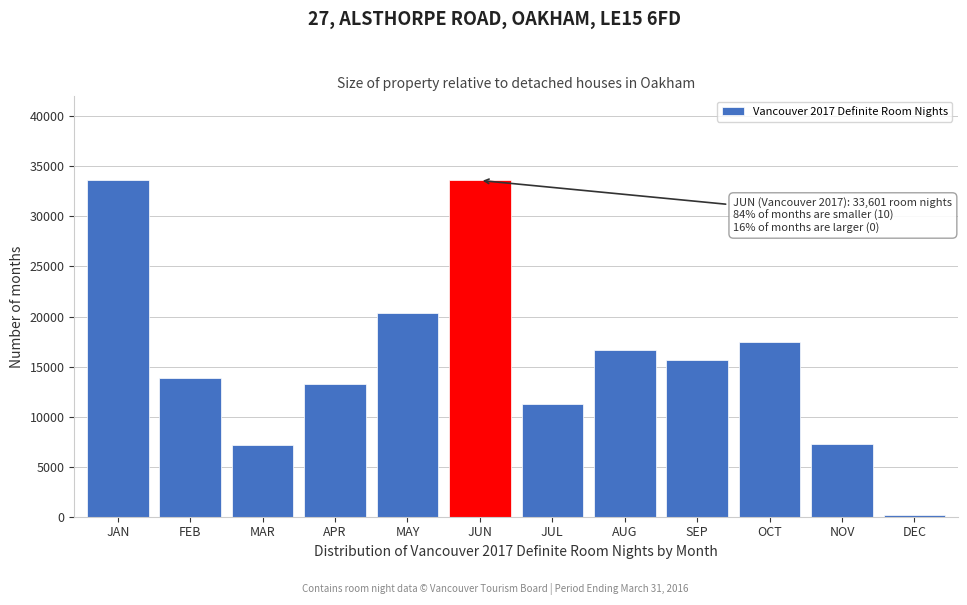

What is the maximum value shown in the chart?

33601